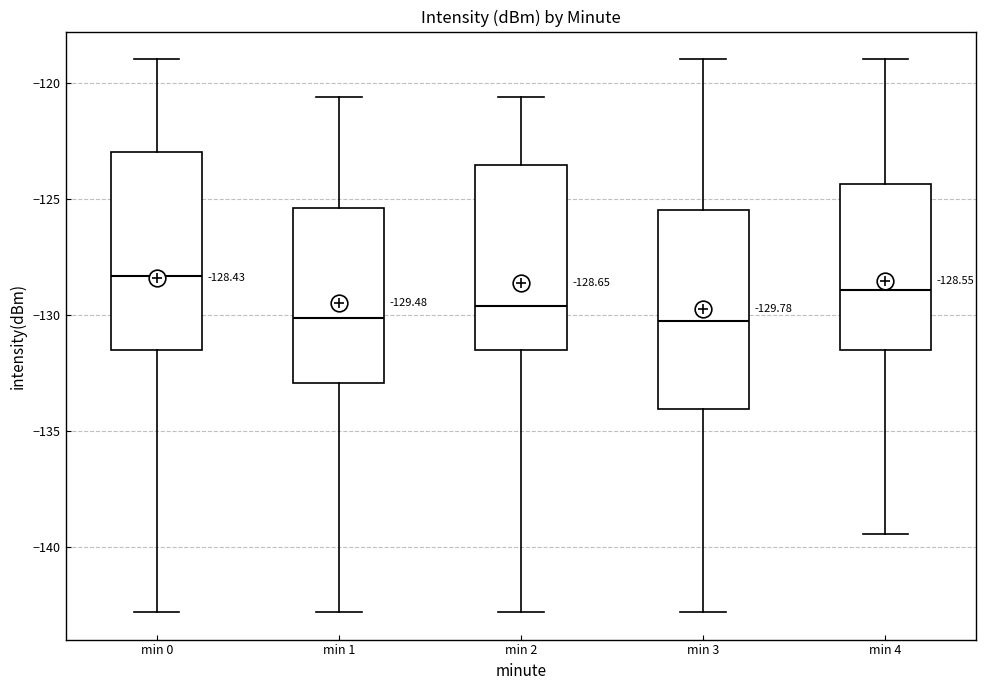

Which box's median line is the highest?

min 0